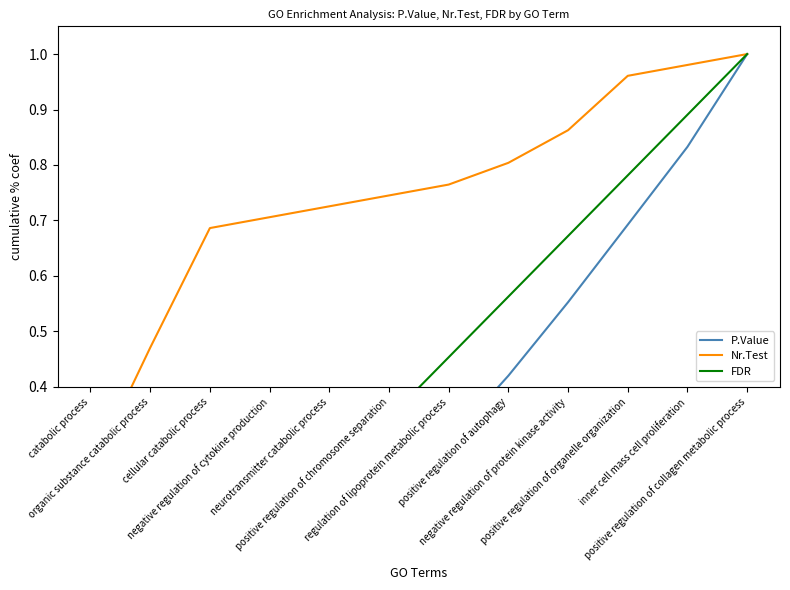

What is the difference between the highest and lowest values at inner cell mass cell proliferation?

0.1